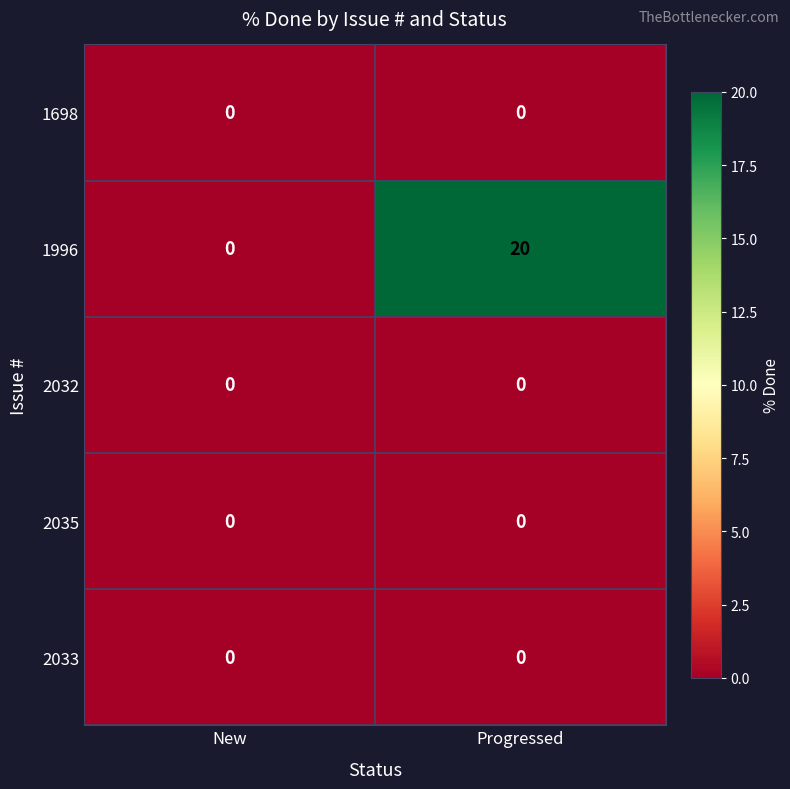

Which series has the largest range (max minus min)?

1996